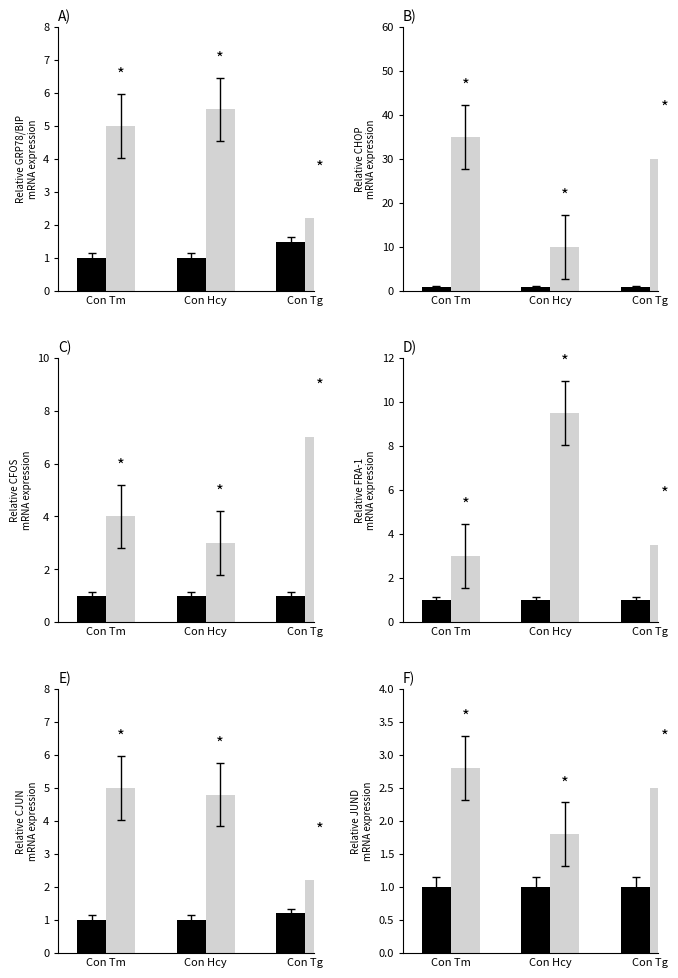

The value of Con at Con Tg is 0.6. True or false?

False